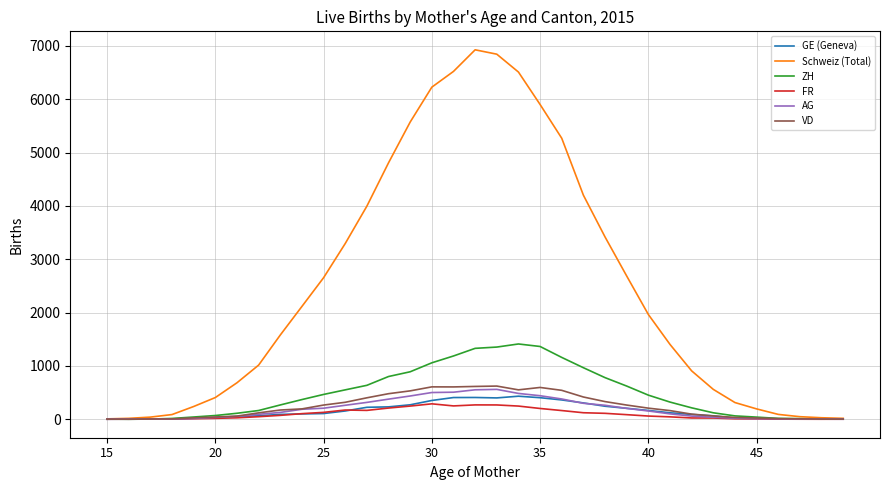

Is this an area chart (filled region under the line)?

No